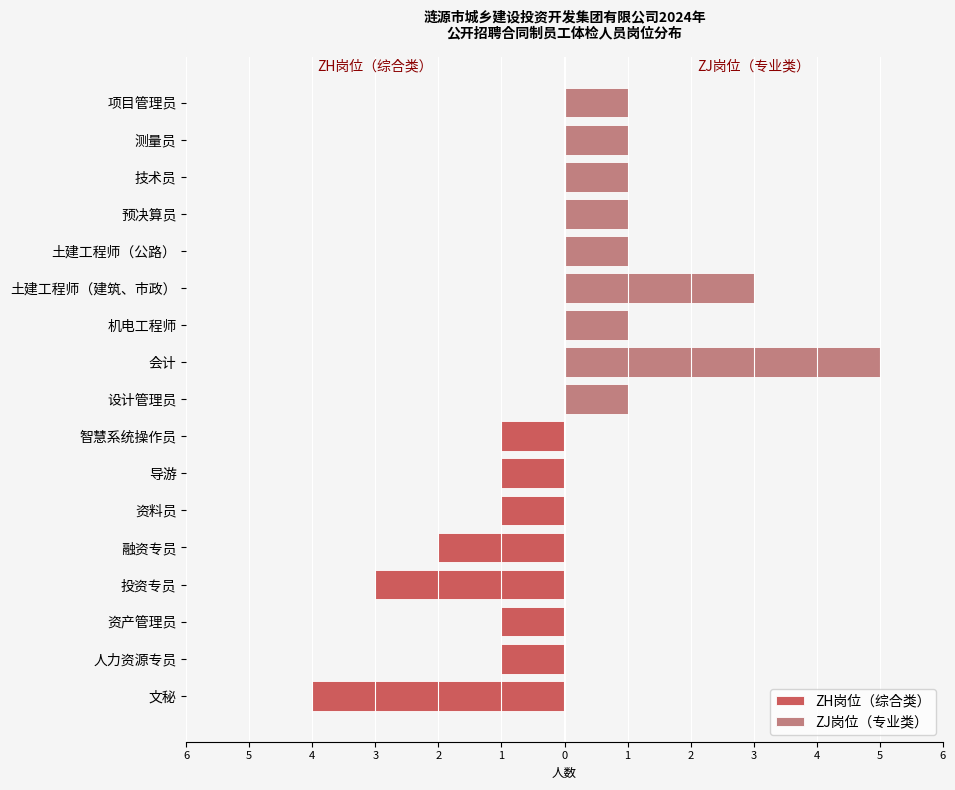

What is the approximate value of ZH岗位（综合类） at 资料员?

-1